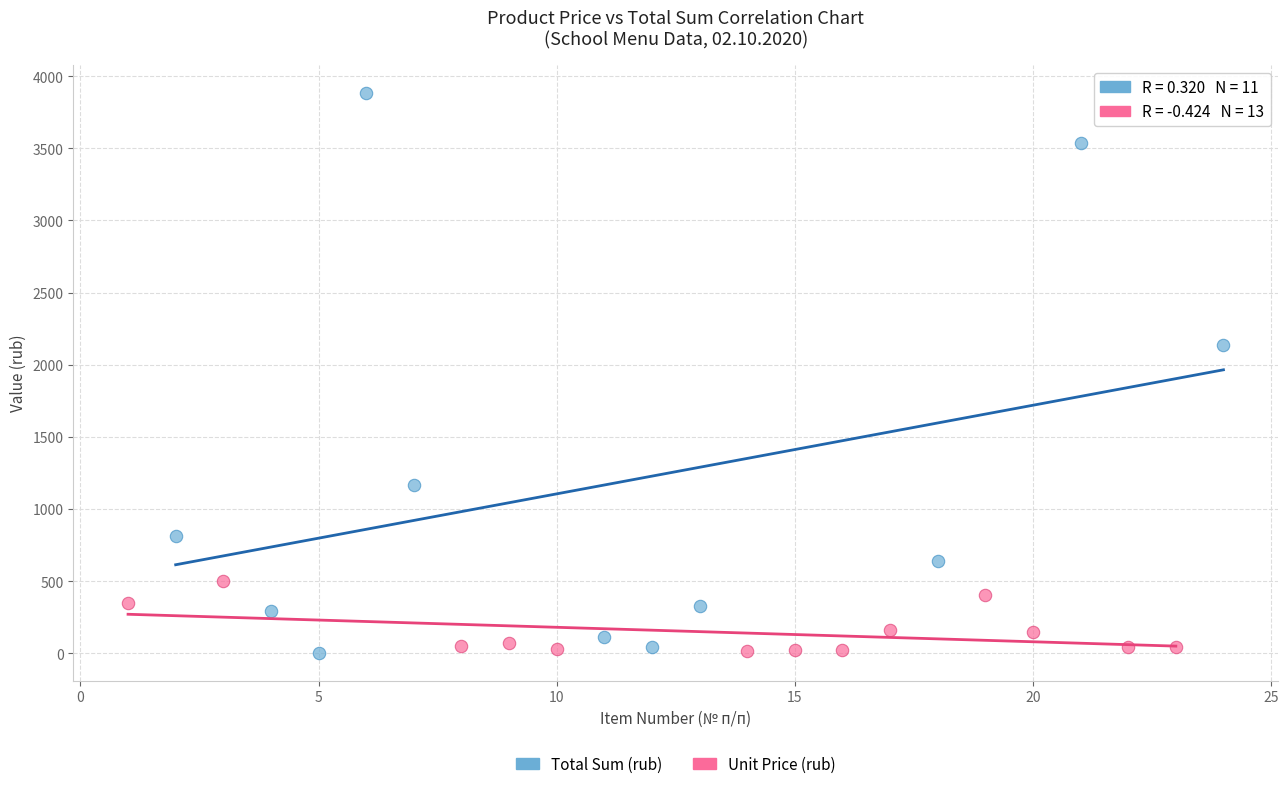

Which series reaches the maximum Y coordinate?

Total Sum (rub)